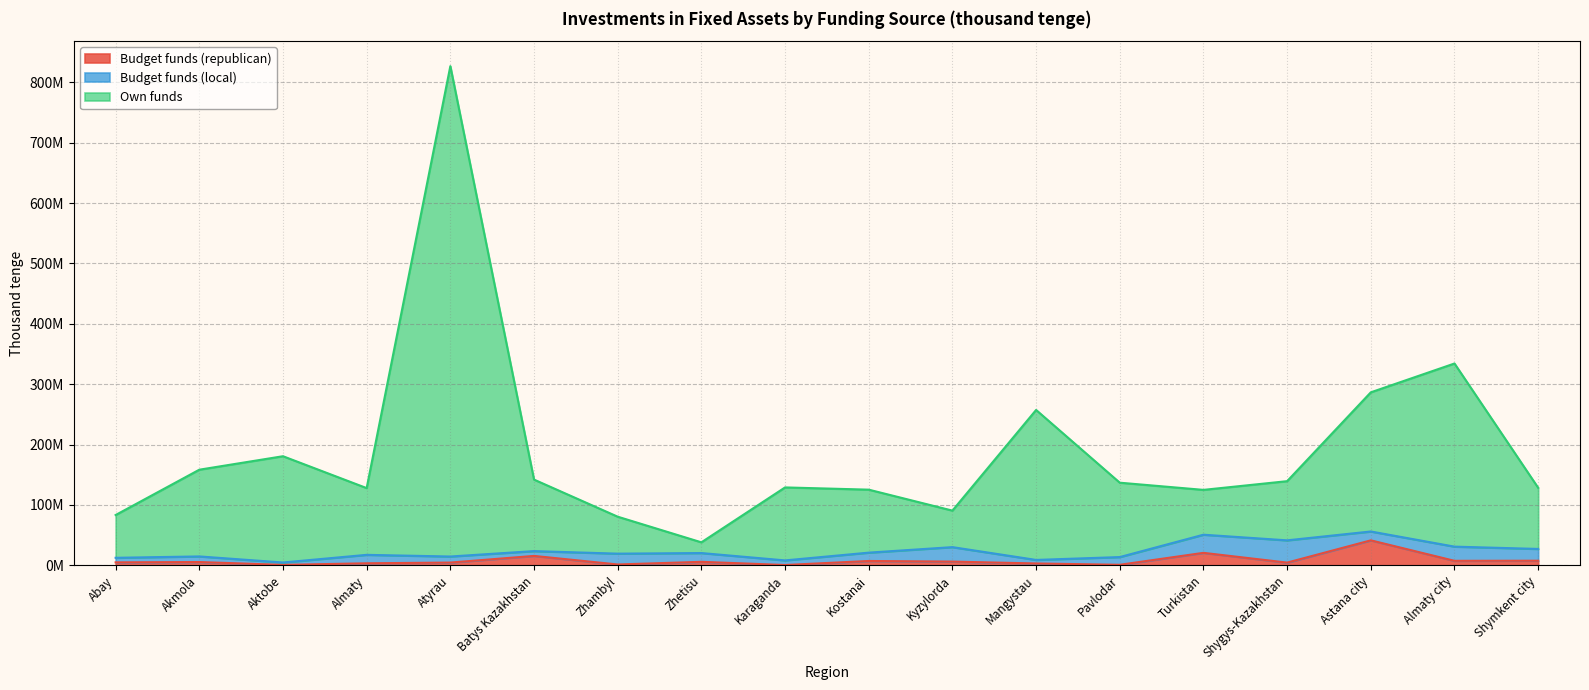

What is the label of the 6th point from the right?

Pavlodar